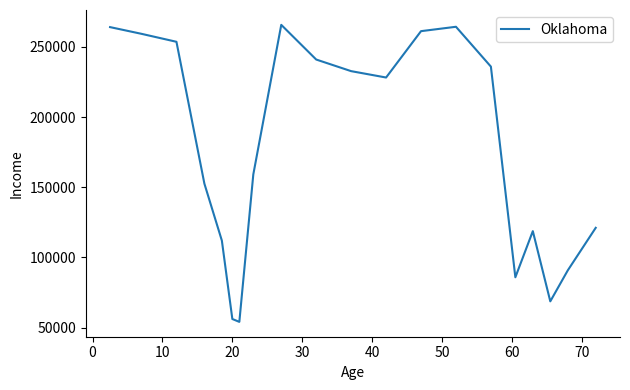

True or false: there are more than 1 points higher than both neighbors.

True